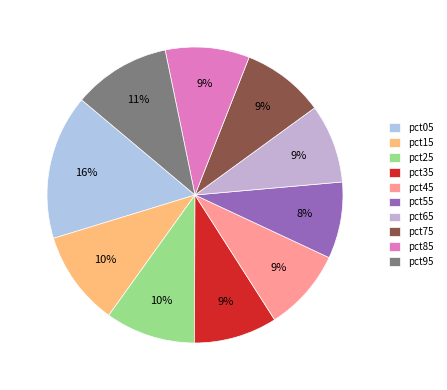

To the nearest percent, what portion does pct65 represent?

9%